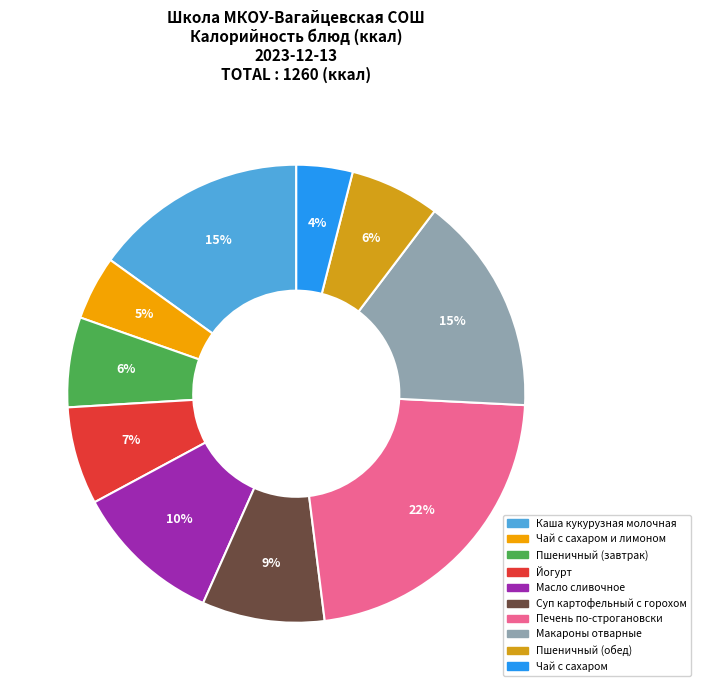

Do Чай с сахаром и лимоном and Макароны отварные together represent more than half of the pie?

No